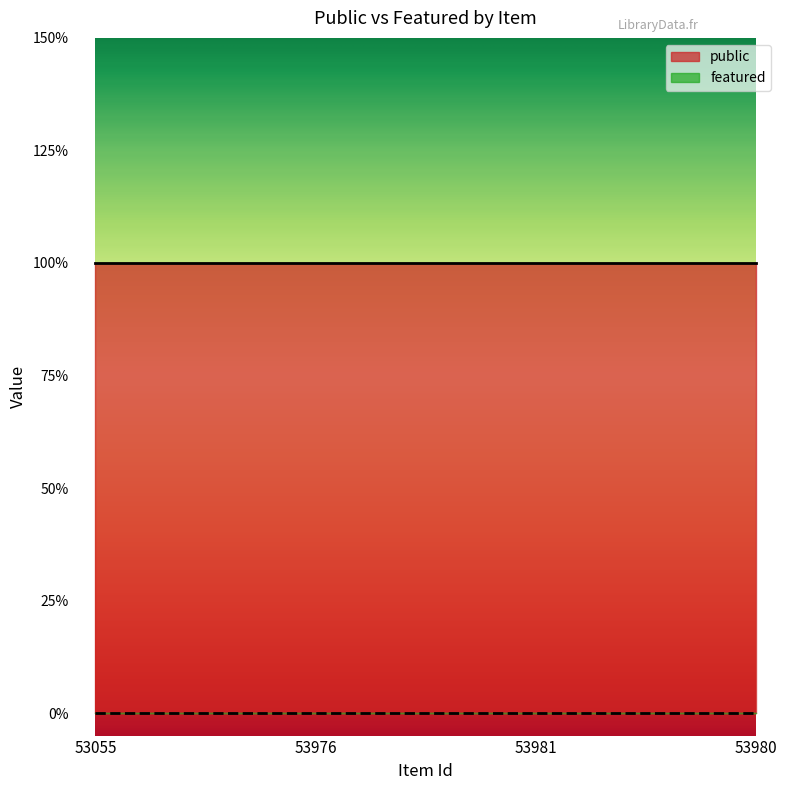

Rank the series by their average value, from lowest to highest.

featured, public